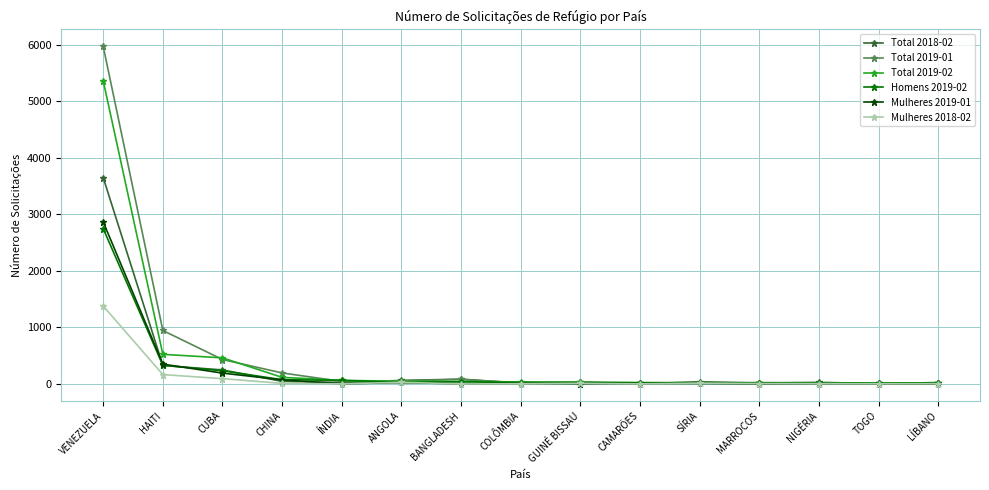

Does the chart display data point markers on the line(s)?

Yes